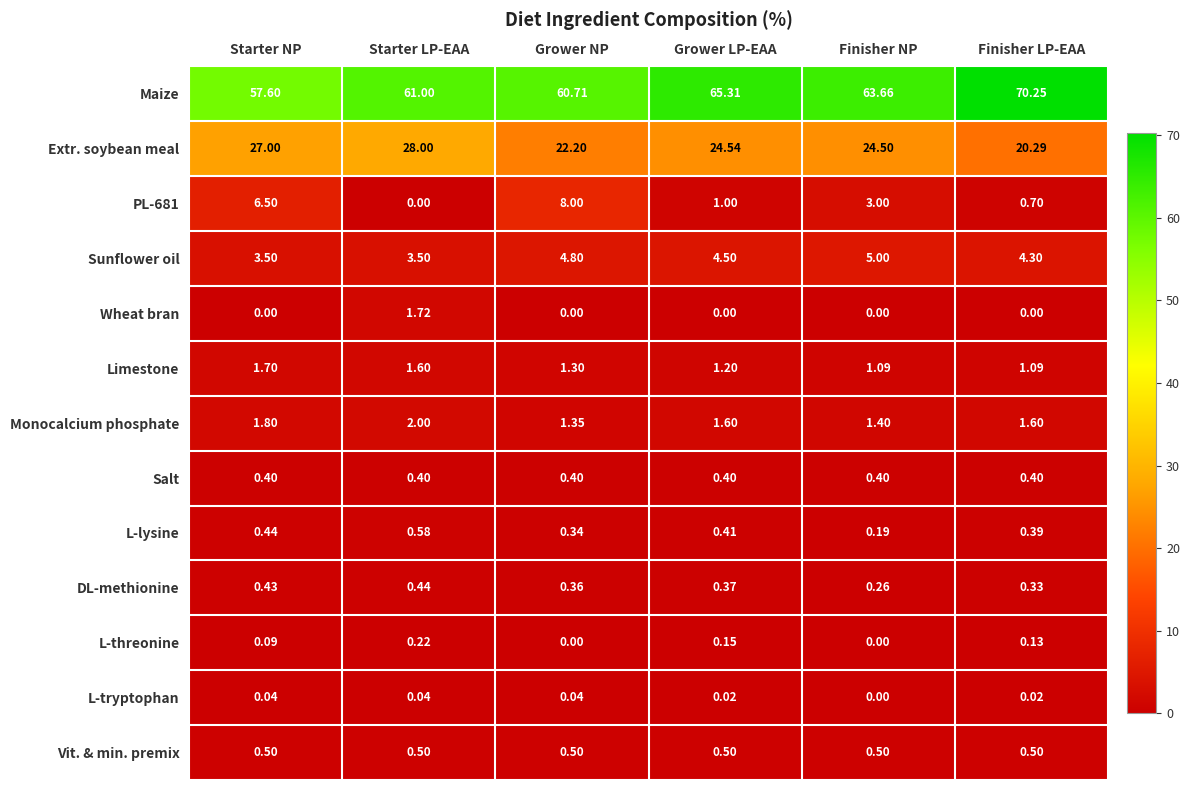

Between Grower NP and Grower LP-EAA, which series saw the biggest shift?

PL-681